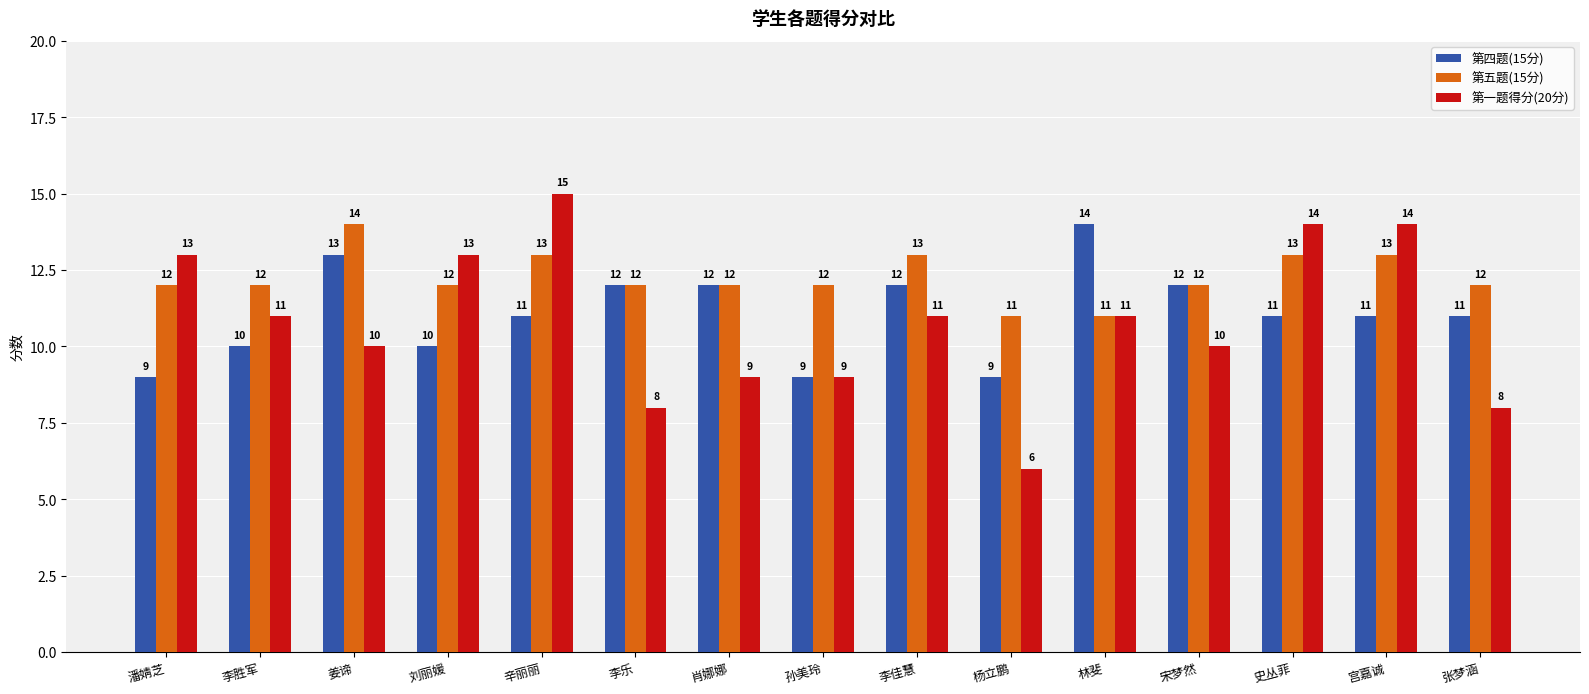

List the series in order of their overall mean, lowest first.

第一题得分(20分), 第四题(15分), 第五题(15分)